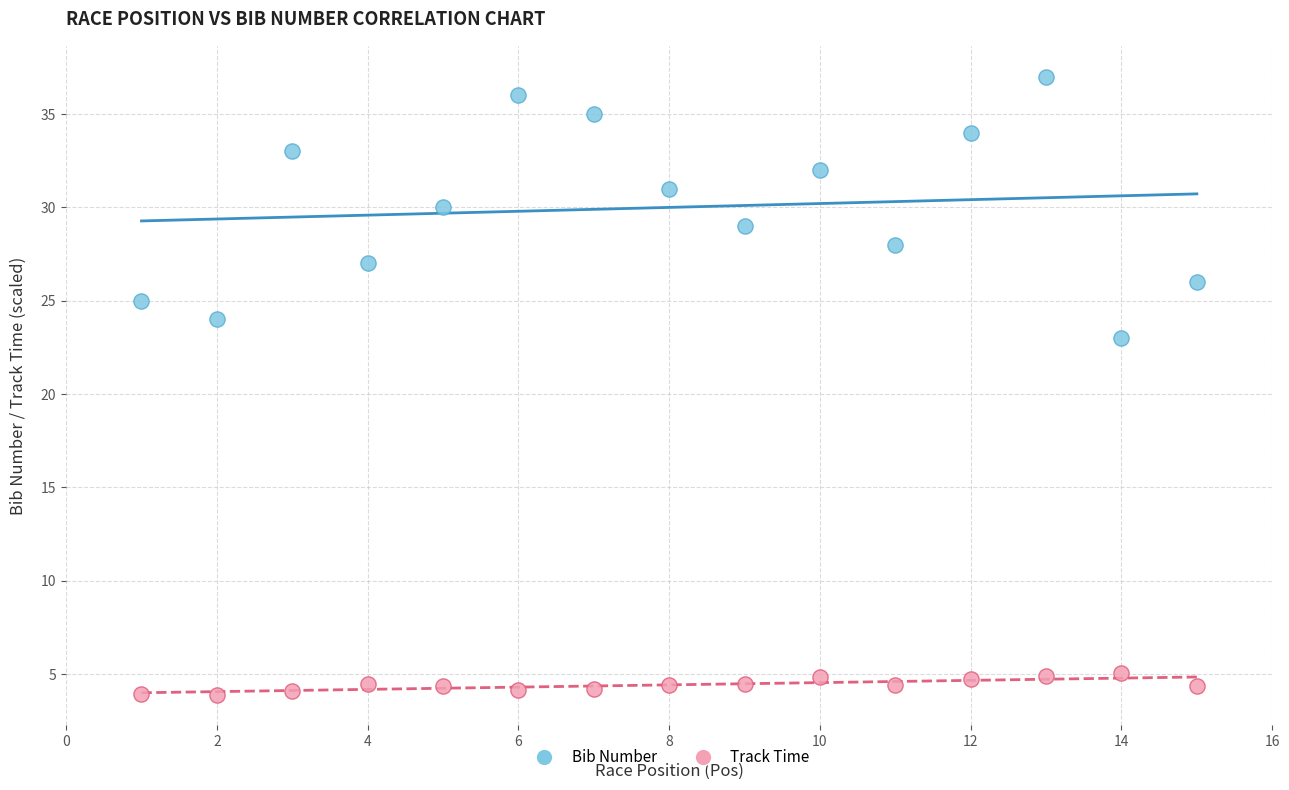

Across all series, what Y value is closest to 20?

23.0